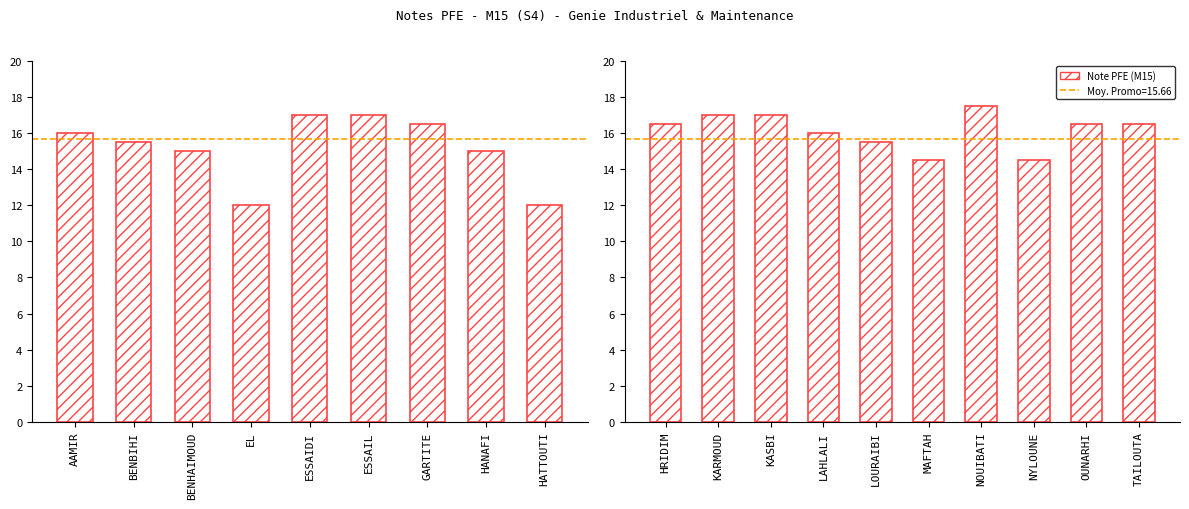

What is the value of the 8th bar from the left?

14.5